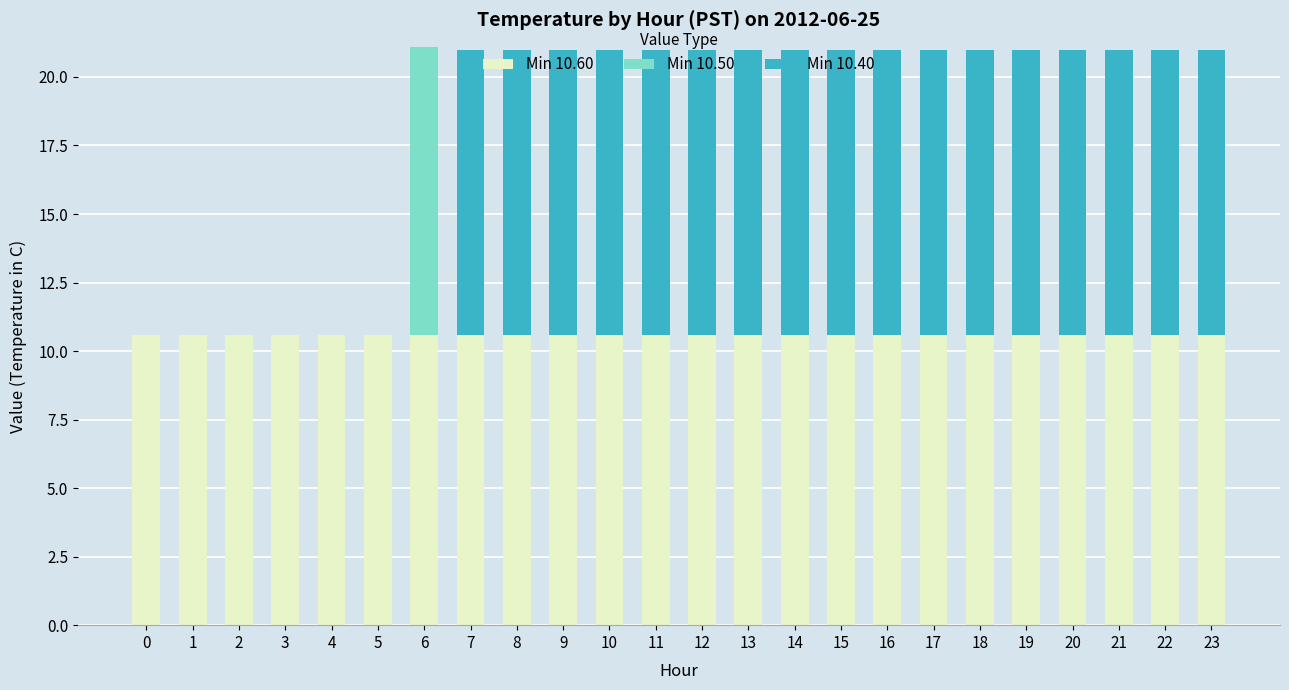

What is the sum of the Min 10.60 values at 3 and 14?

21.2